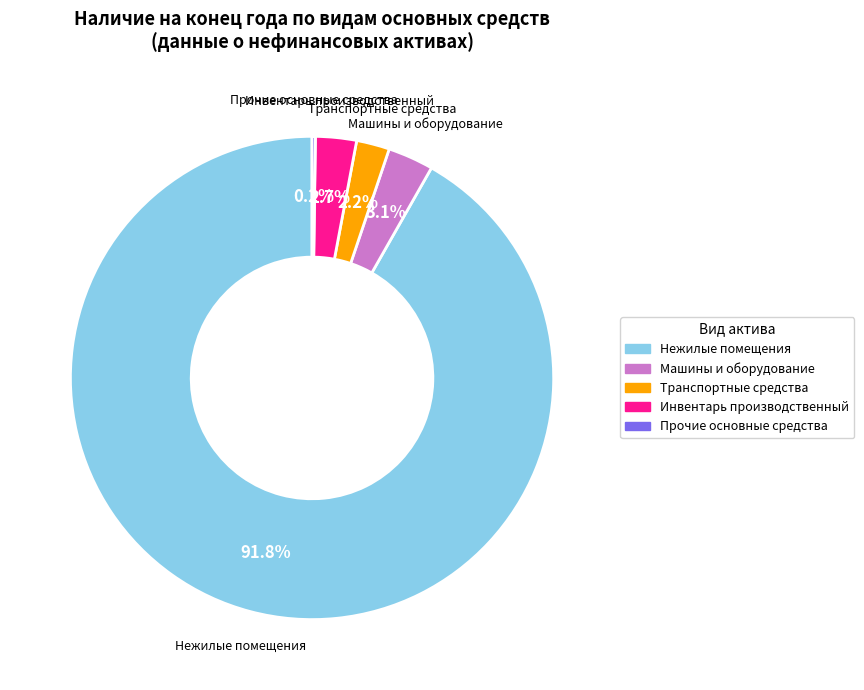

Is there a majority slice in this chart?

Yes